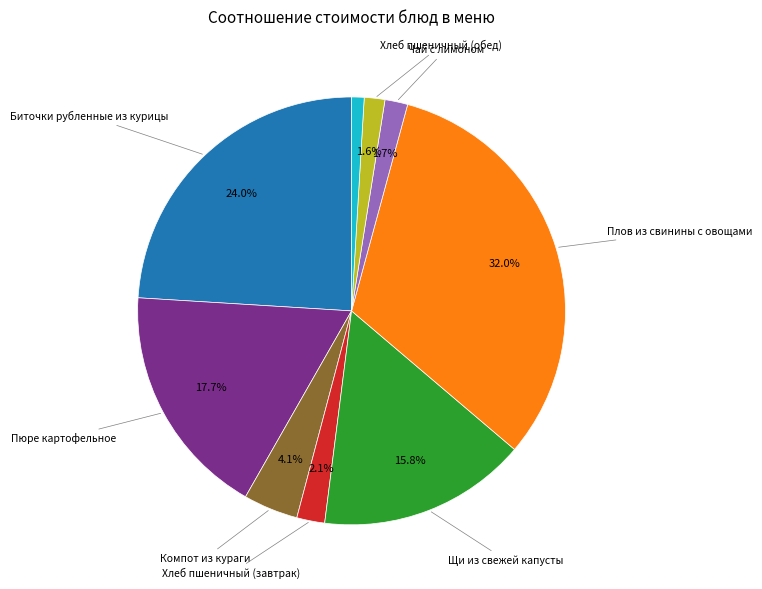

Does any single category account for the majority?

No